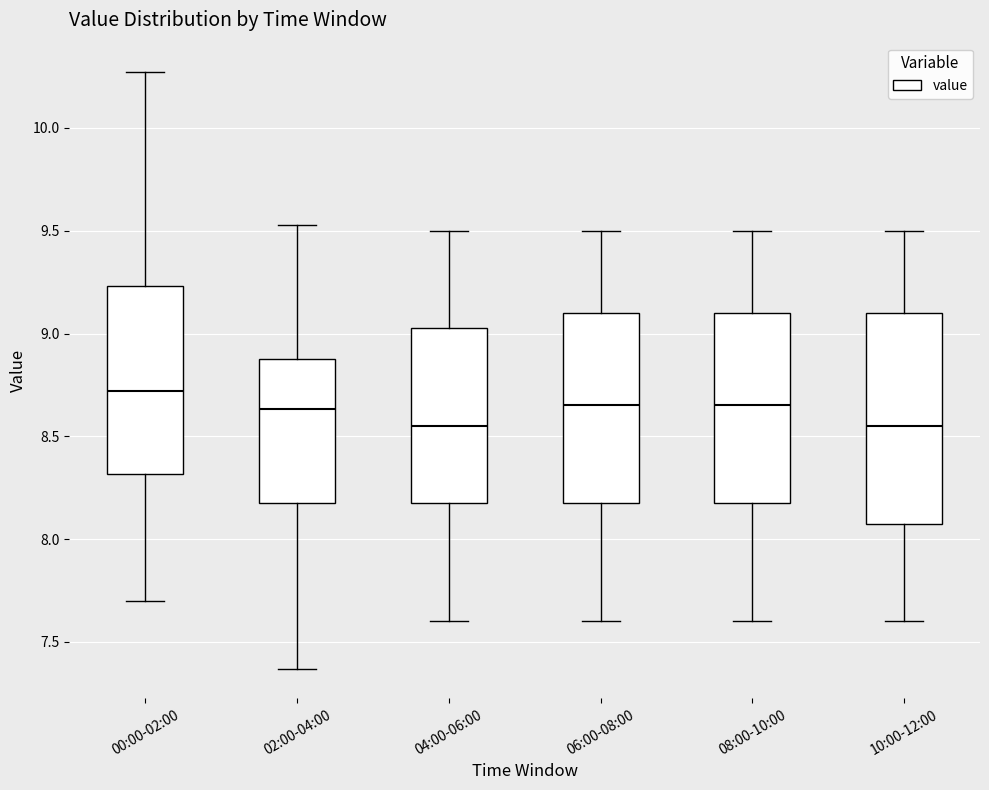

Which box has the highest median line?

00:00-02:00